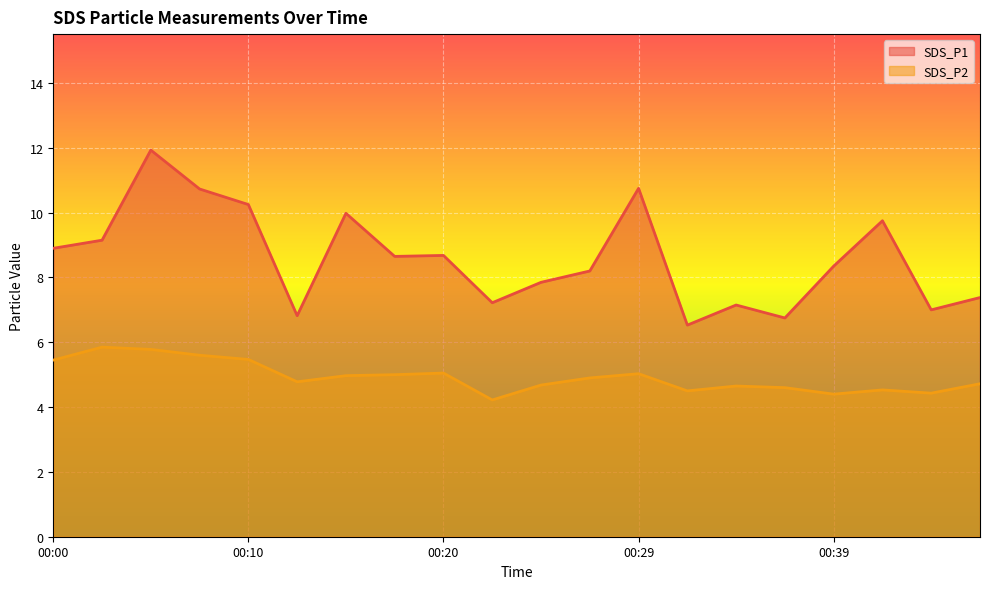

True or false: SDS_P2 and SDS_P1 intersect in this chart.

False